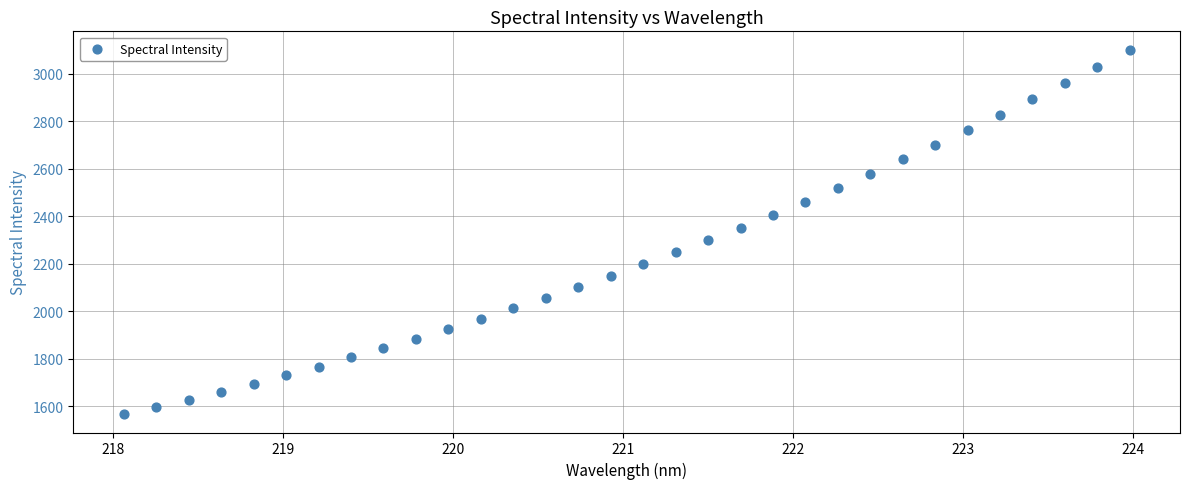

What is the range of Y values (max minus min)?

1535.9